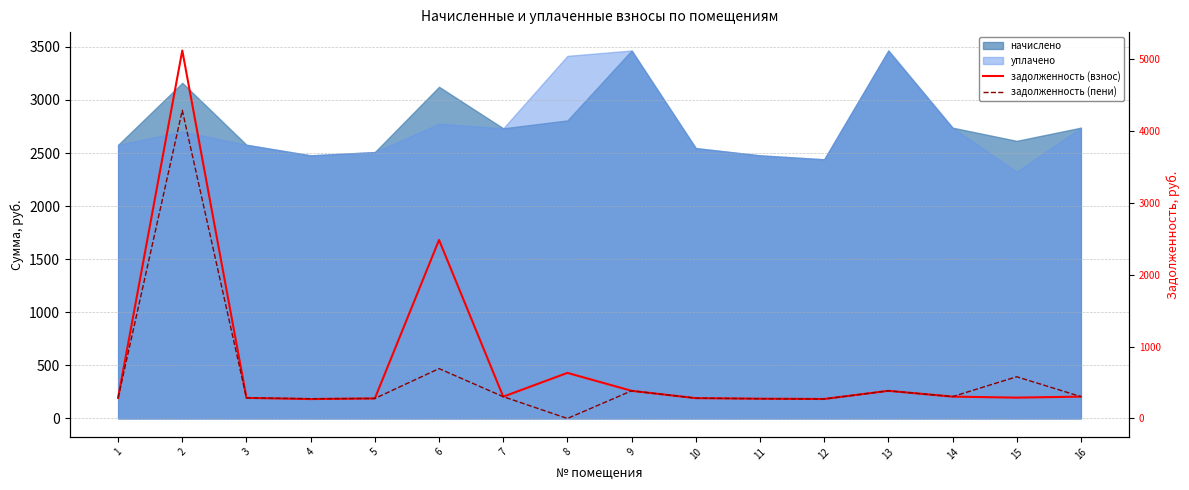

The value of задолженность (пени) at 5 is 370.3. True or false?

False